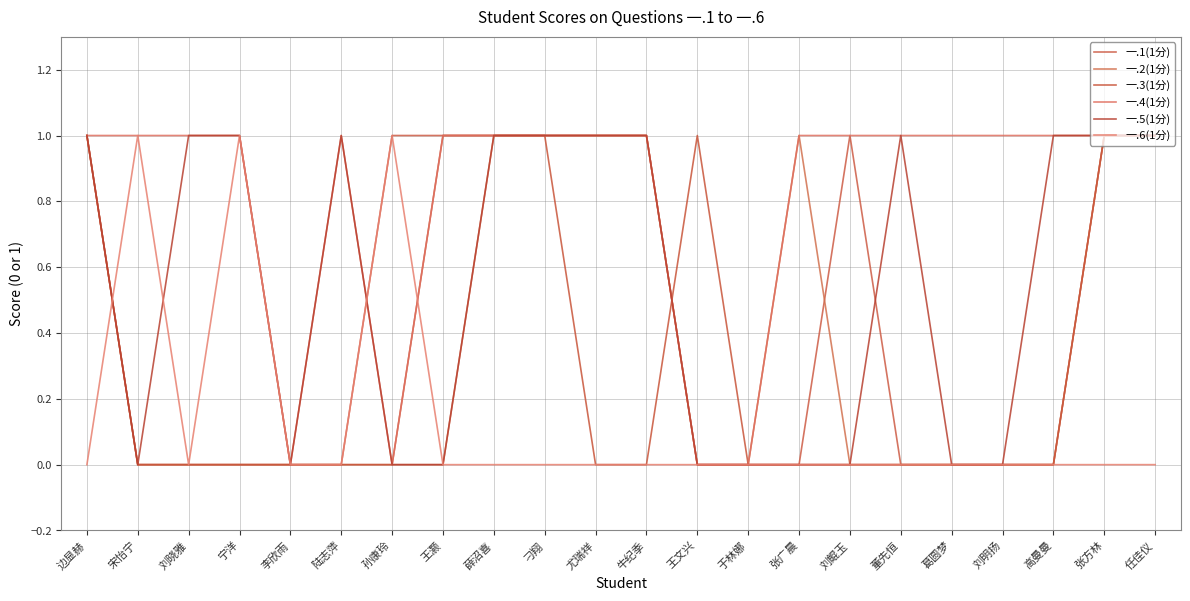

Reading left to right, list all the values displayed in this chart.

一.1(1分): 边显赫=1	宋怡宁=0	刘晓雅=0	宁洋=0	李欣雨=0	陆志萍=0	孙康玲=1	王灏=1	薛沼喜=1	刁翔=1	尤瑞祥=1	牛纪季=1	王文兴=0	于林娜=0	张广晨=0	刘鲲玉=1	董先恒=0	葛圆梦=0	刘明扬=0	高曼曼=0	张方林=1	任佳仪=1
一.2(1分): 边显赫=1	宋怡宁=0	刘晓雅=0	宁洋=0	李欣雨=0	陆志萍=0	孙康玲=0	王灏=0	薛沼喜=1	刁翔=1	尤瑞祥=1	牛纪季=1	王文兴=0	于林娜=0	张广晨=1	刘鲲玉=0	董先恒=0	葛圆梦=0	刘明扬=0	高曼曼=0	张方林=1	任佳仪=1
一.3(1分): 边显赫=1	宋怡宁=0	刘晓雅=0	宁洋=0	李欣雨=0	陆志萍=0	孙康玲=0	王灏=1	薛沼喜=1	刁翔=1	尤瑞祥=0	牛纪季=0	王文兴=1	于林娜=0	张广晨=0	刘鲲玉=0	董先恒=0	葛圆梦=0	刘明扬=0	高曼曼=0	张方林=1	任佳仪=1
一.4(1分): 边显赫=1	宋怡宁=1	刘晓雅=1	宁洋=1	李欣雨=0	陆志萍=1	孙康玲=0	王灏=1	薛沼喜=1	刁翔=1	尤瑞祥=1	牛纪季=1	王文兴=0	于林娜=0	张广晨=1	刘鲲玉=1	董先恒=1	葛圆梦=1	刘明扬=1	高曼曼=1	张方林=1	任佳仪=1
一.5(1分): 边显赫=1	宋怡宁=0	刘晓雅=1	宁洋=1	李欣雨=0	陆志萍=1	孙康玲=0	王灏=0	薛沼喜=1	刁翔=1	尤瑞祥=1	牛纪季=1	王文兴=0	于林娜=0	张广晨=0	刘鲲玉=0	董先恒=1	葛圆梦=0	刘明扬=0	高曼曼=1	张方林=1	任佳仪=1
一.6(1分): 边显赫=0	宋怡宁=1	刘晓雅=0	宁洋=1	李欣雨=0	陆志萍=0	孙康玲=1	王灏=0	薛沼喜=0	刁翔=0	尤瑞祥=0	牛纪季=0	王文兴=0	于林娜=0	张广晨=0	刘鲲玉=0	董先恒=0	葛圆梦=0	刘明扬=0	高曼曼=0	张方林=0	任佳仪=0